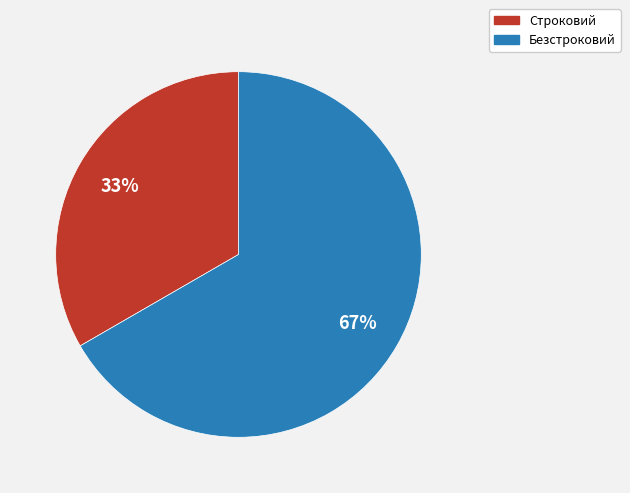

To the nearest percent, what portion does Строковий represent?

33%